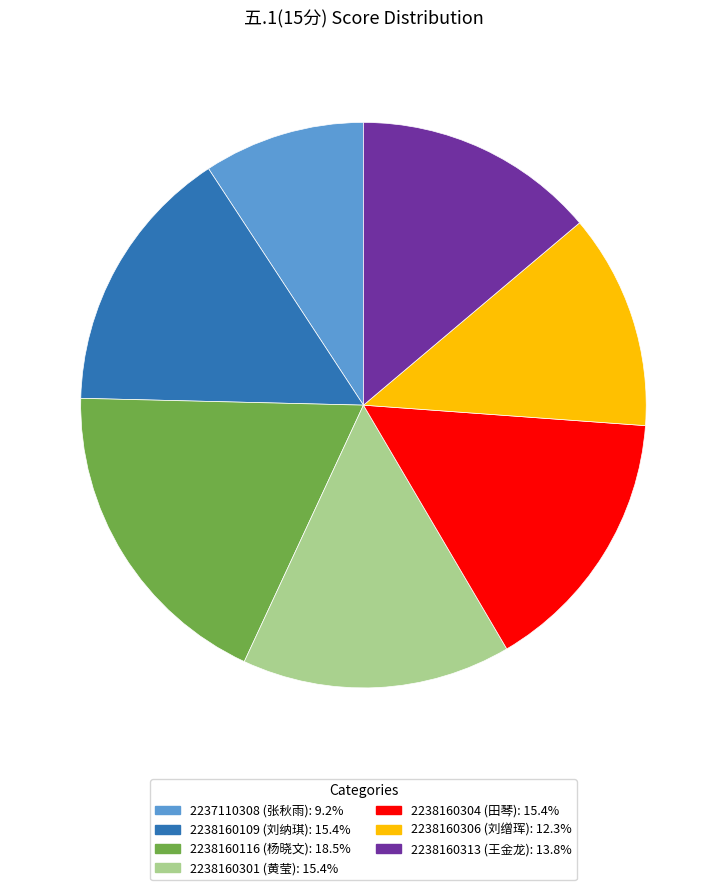

What is the smallest slice in the pie chart?

2237110308